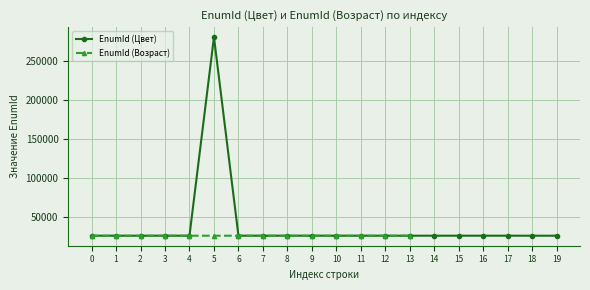

The value of EnumId (Цвет) at 13 is 38289. True or false?

False